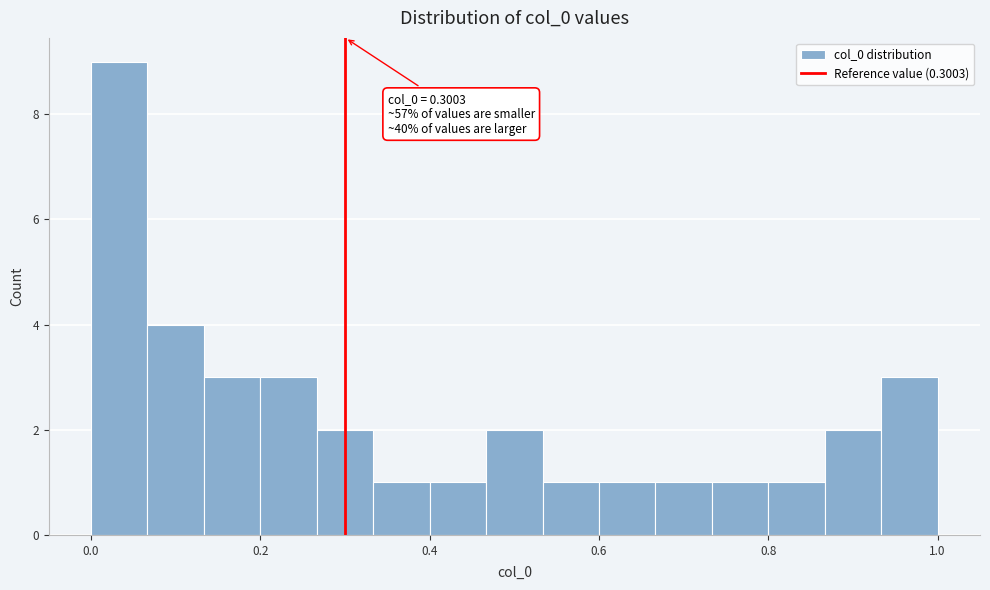

Around what value on the x-axis is the tallest bar? Give the approximate position of its centre, as read against the axis.

0.04